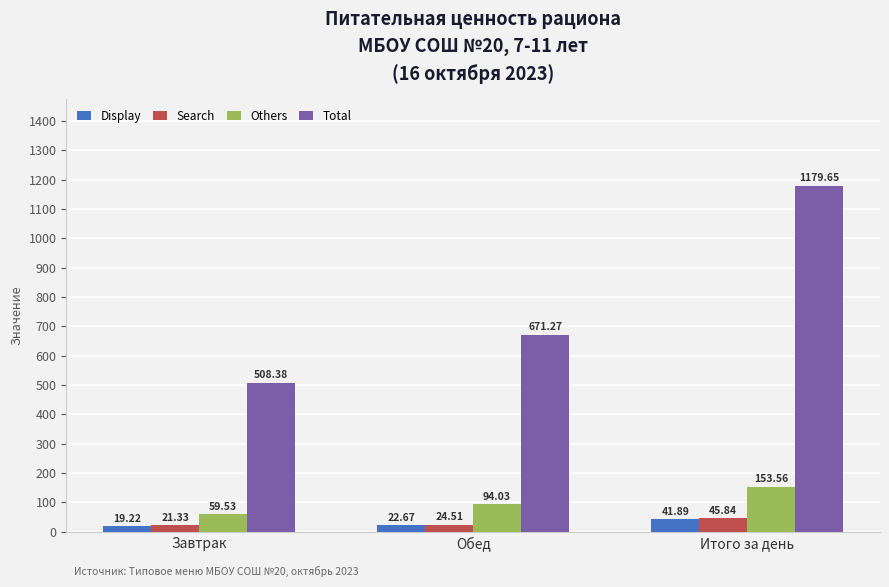

List the labels in order of Search value, largest first.

Итого за день, Обед, Завтрак